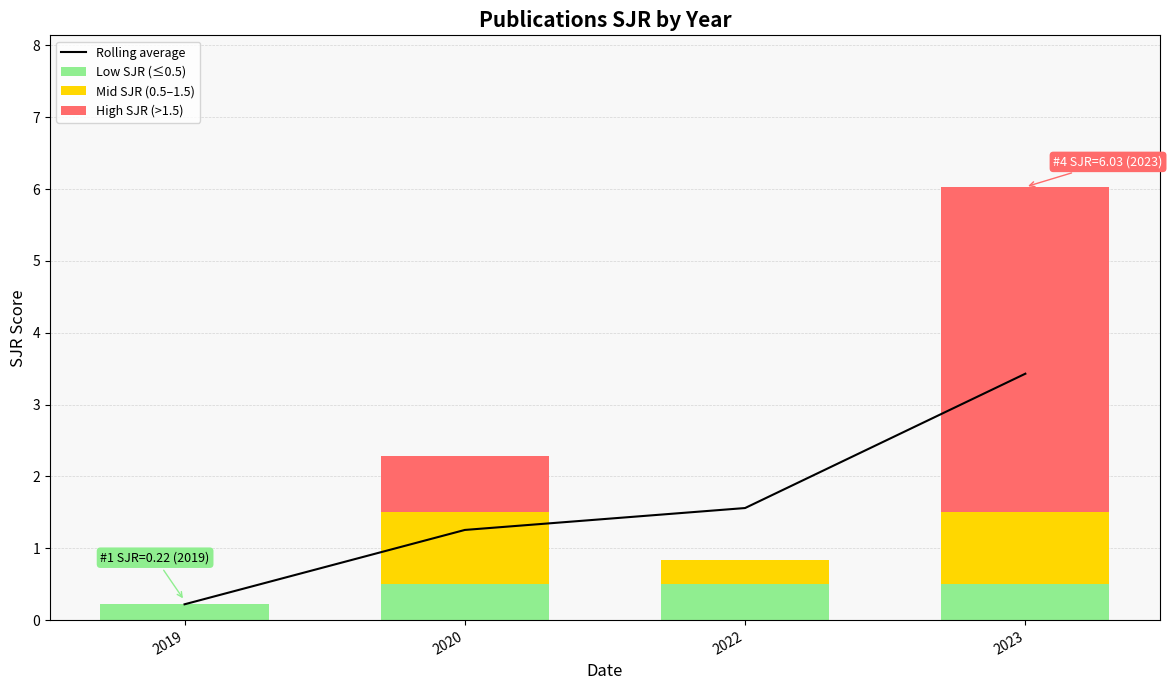

Count the number of data series in this chart.

4